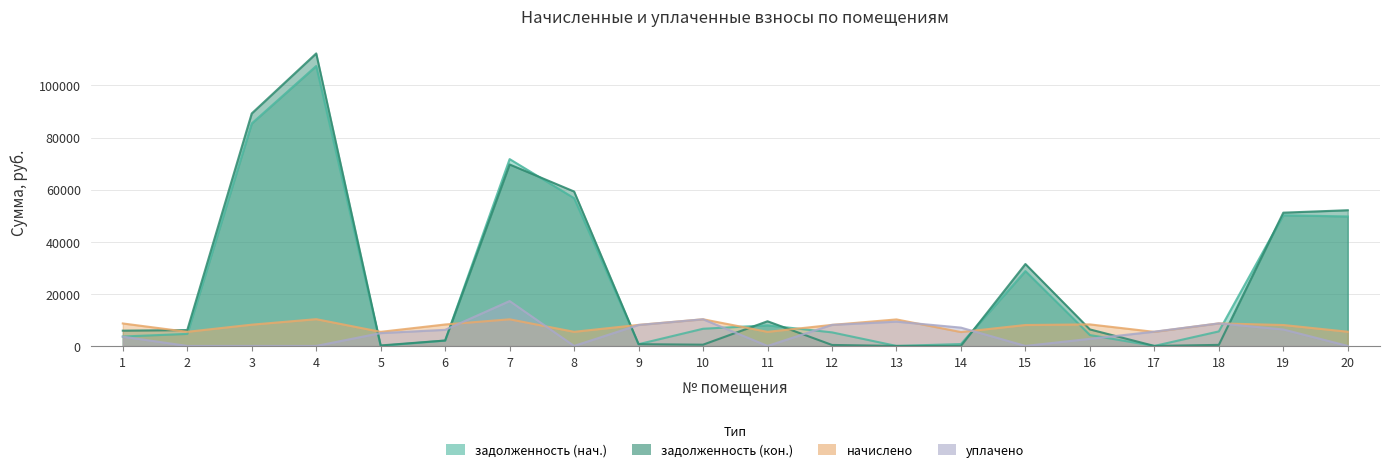

Which series has the largest total across all categories?

задолженность (кон.)